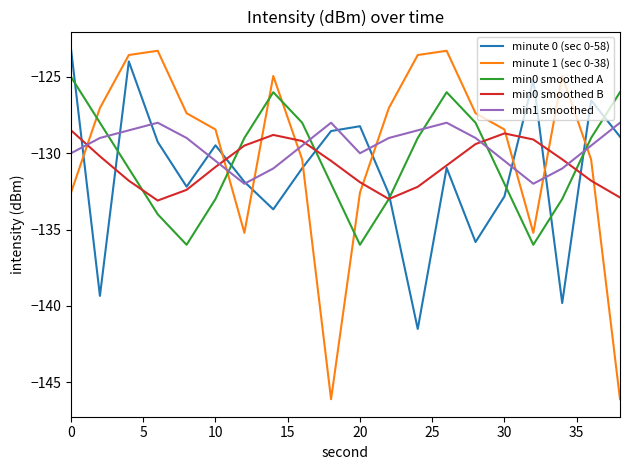

What is the maximum value for min0 smoothed A?

-125.0